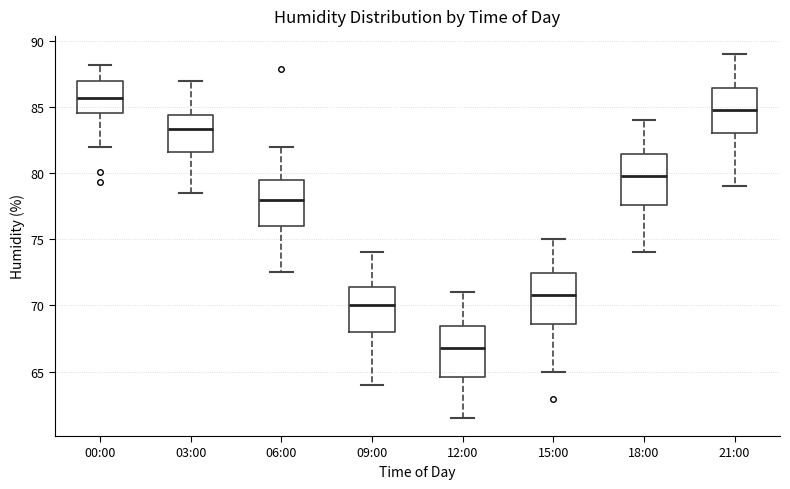

Which box's median line is the lowest?

12:00